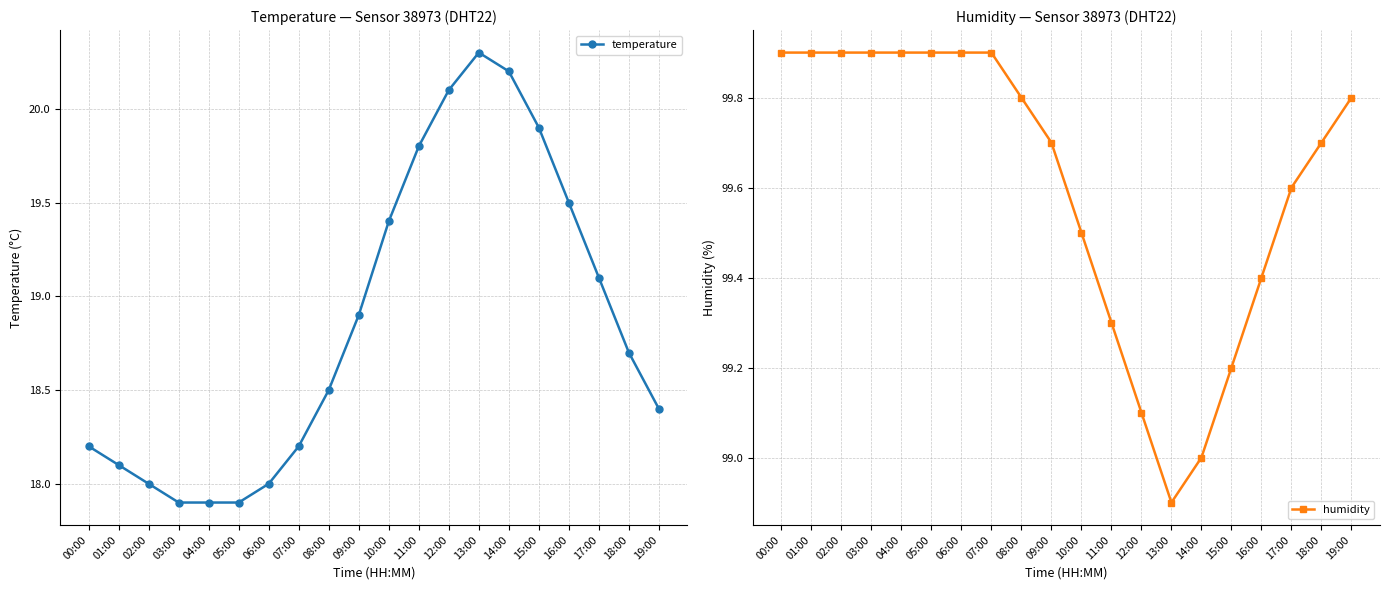

What position from the right is 15:00?

5